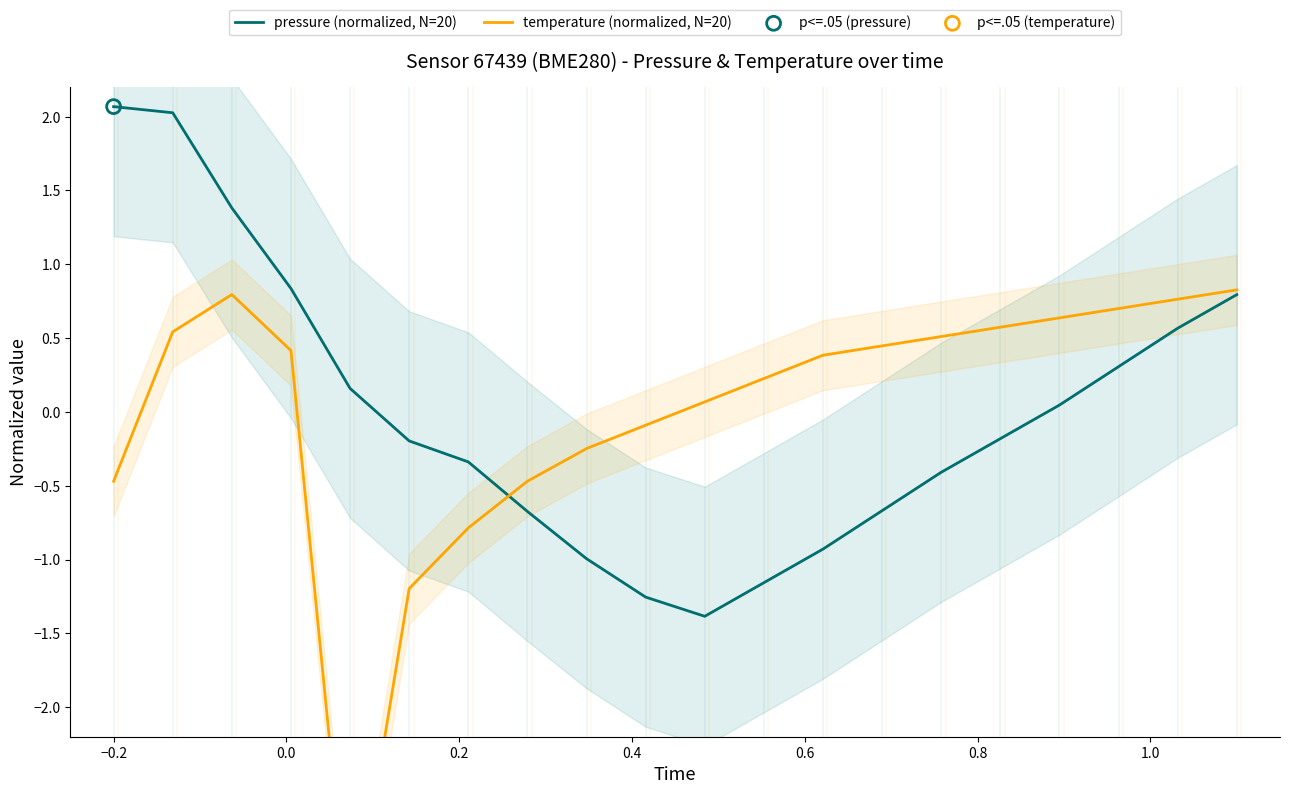

Which series has the widest spread of Y values?

temperature (normalized, N=20)